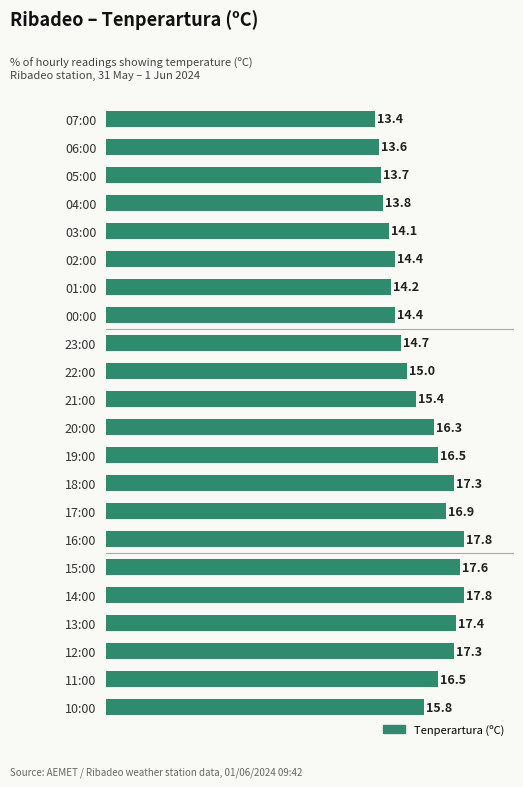

What value does the data have at 01:00?

14.2